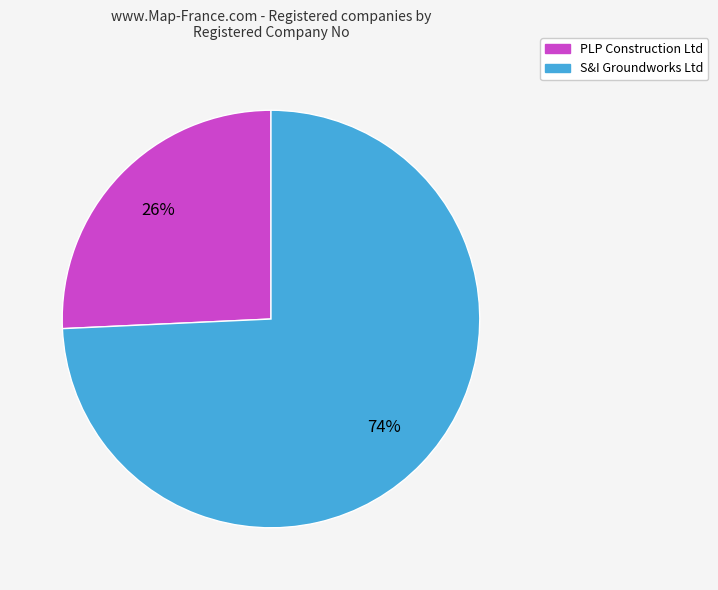

Which has a higher value, S&I Groundworks Ltd or PLP Construction Ltd?

S&I Groundworks Ltd